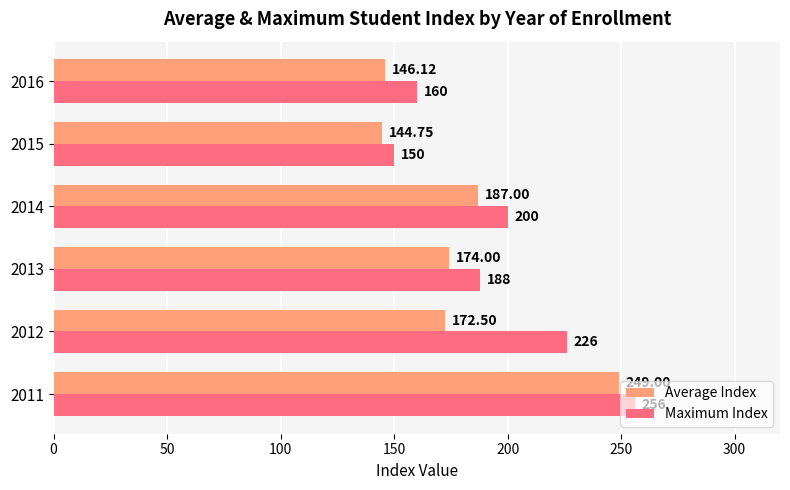

What is the sum of all Maximum Index values?

1180.0